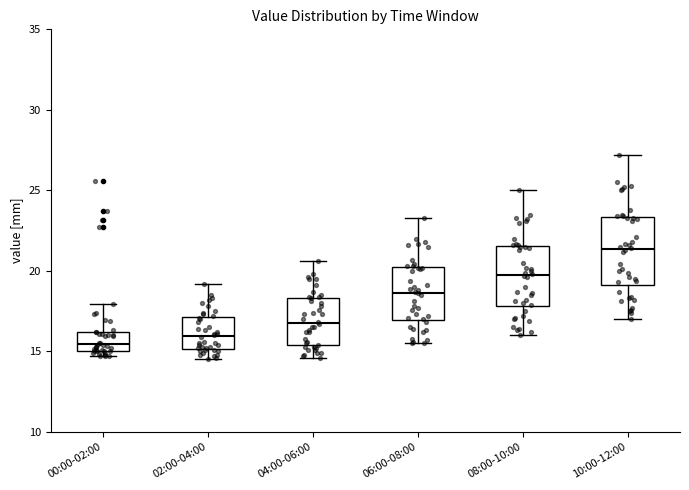

Which box has the highest median line?

10:00-12:00